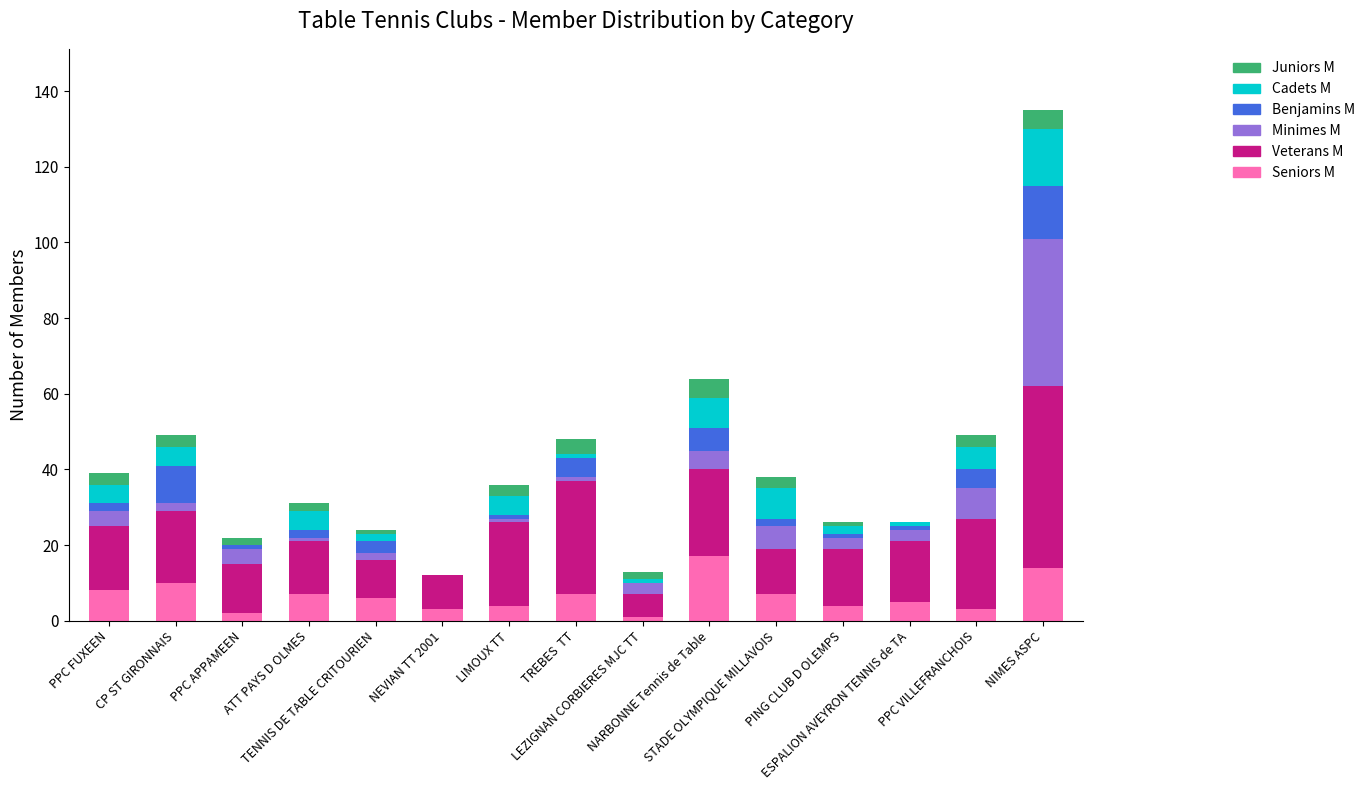

How many series are shown in this chart?

6